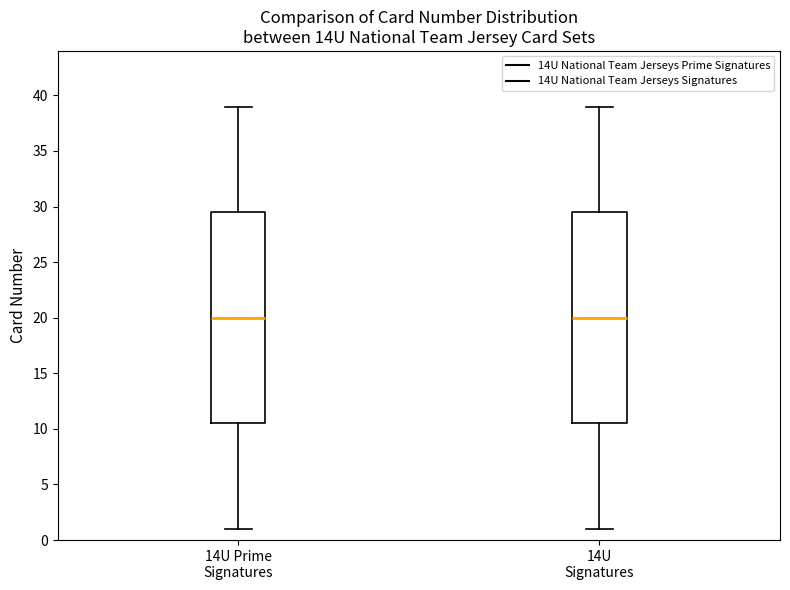

Reading left to right, transcribe this box plot: for each box, give where its median line is, the range the box spans, and where its two whiskers end, as read against the y-axis. The values are not printed on the chart, so give them approximately, as read against the axis.

14U Prime Signatures: median 20.0, box 10.5 to 29.5, whiskers 1.0 to 39.0
14U Signatures: median 20.0, box 10.5 to 29.5, whiskers 1.0 to 39.0